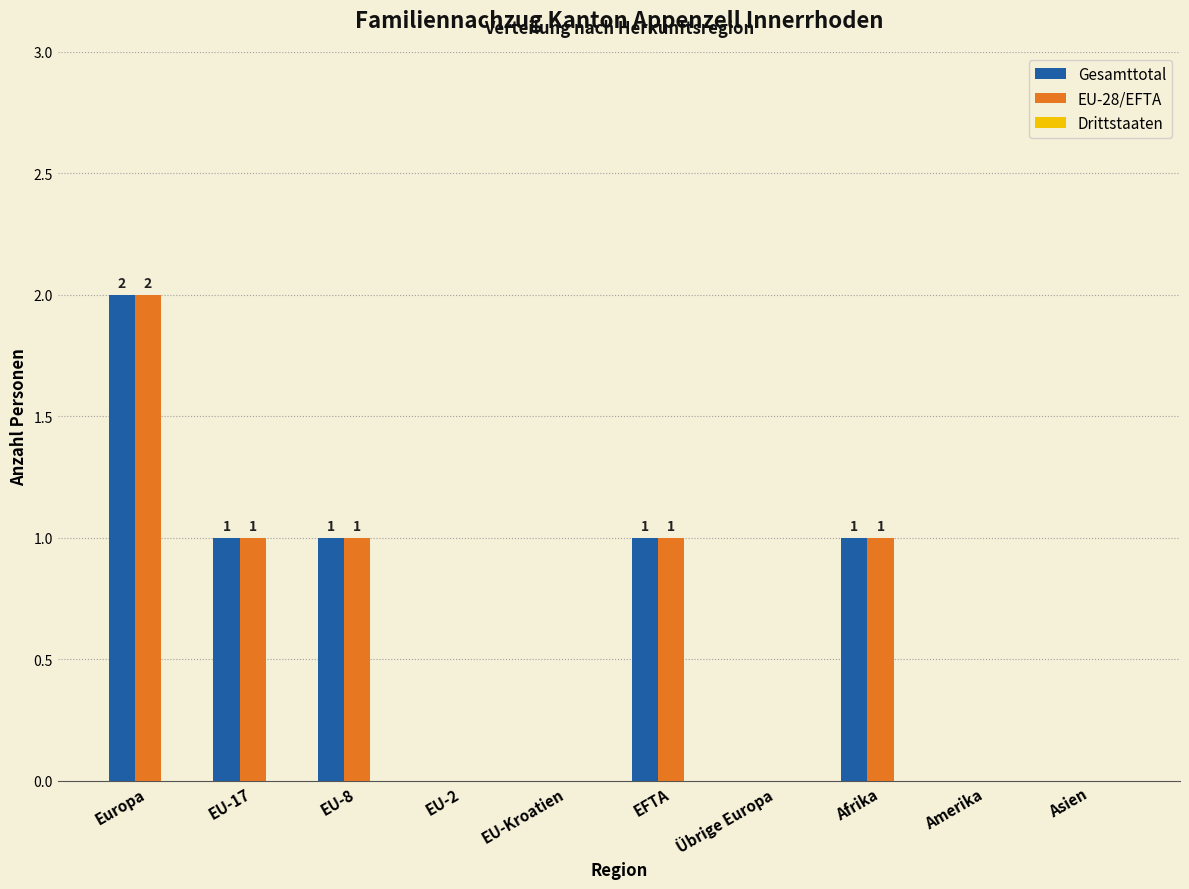

The EU-28/EFTA series shows -1 at Asien. True or false?

False